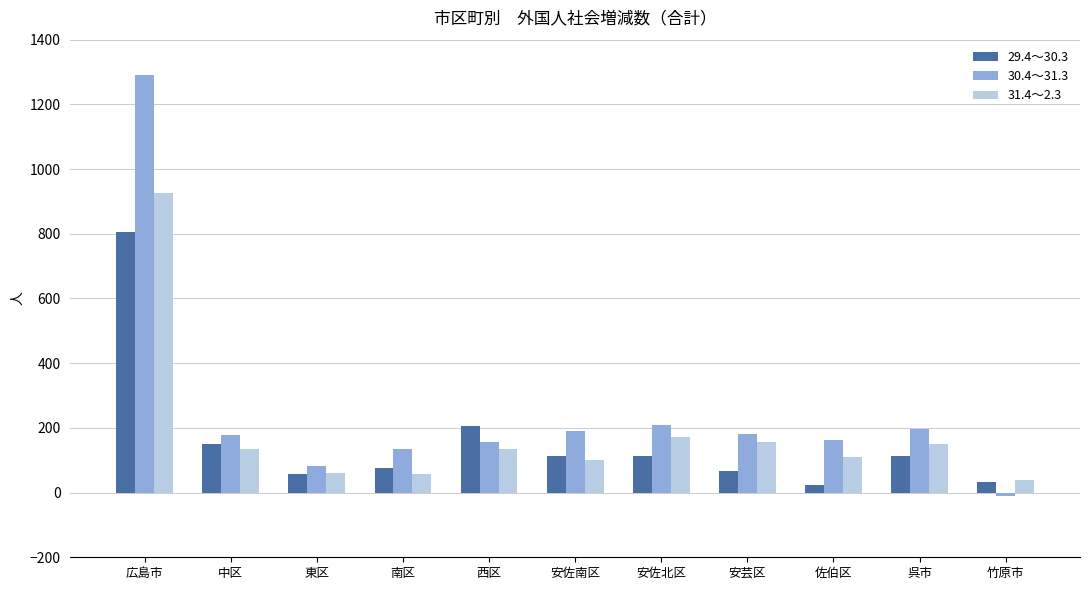

The value of 31.4～2.3 at 呉市 is 232. True or false?

False